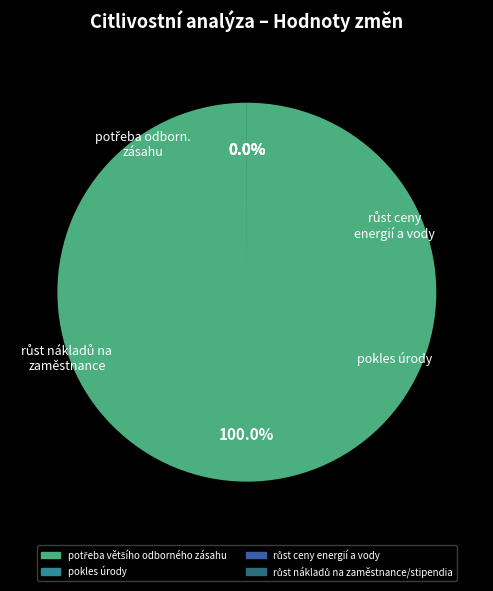

To the nearest percent, what is the combined percentage of potřeba většího odborného zásahu and růst ceny energií a vody?

100%